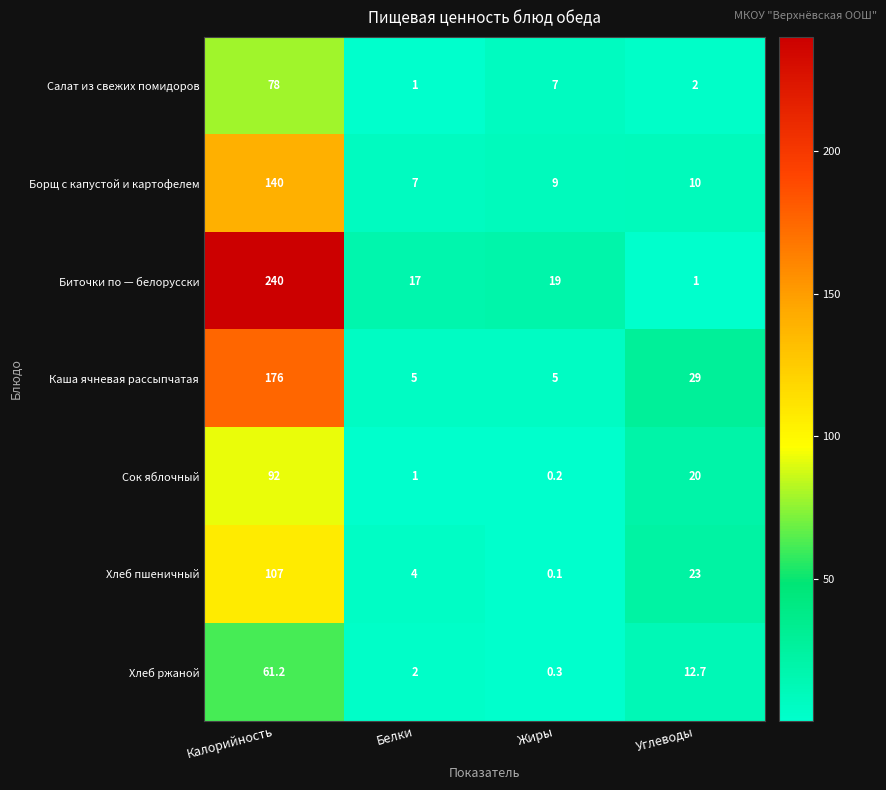

Reading left to right, transcribe all the data shown in this chart.

Салат из свежих помидоров: Калорийность=78.0	Белки=1.0	Жиры=7.0	Углеводы=2.0
Борщ с капустой и картофелем: Калорийность=140.0	Белки=7.0	Жиры=9.0	Углеводы=10.0
Биточки по — белорусски: Калорийность=240.0	Белки=17.0	Жиры=19.0	Углеводы=1.0
Каша ячневая рассыпчатая: Калорийность=176.0	Белки=5.0	Жиры=5.0	Углеводы=29.0
Сок яблочный: Калорийность=92.0	Белки=1.0	Жиры=0.2	Углеводы=20.0
Хлеб пшеничный: Калорийность=107.0	Белки=4.0	Жиры=0.1	Углеводы=23.0
Хлеб ржаной: Калорийность=61.2	Белки=2.0	Жиры=0.3	Углеводы=12.7